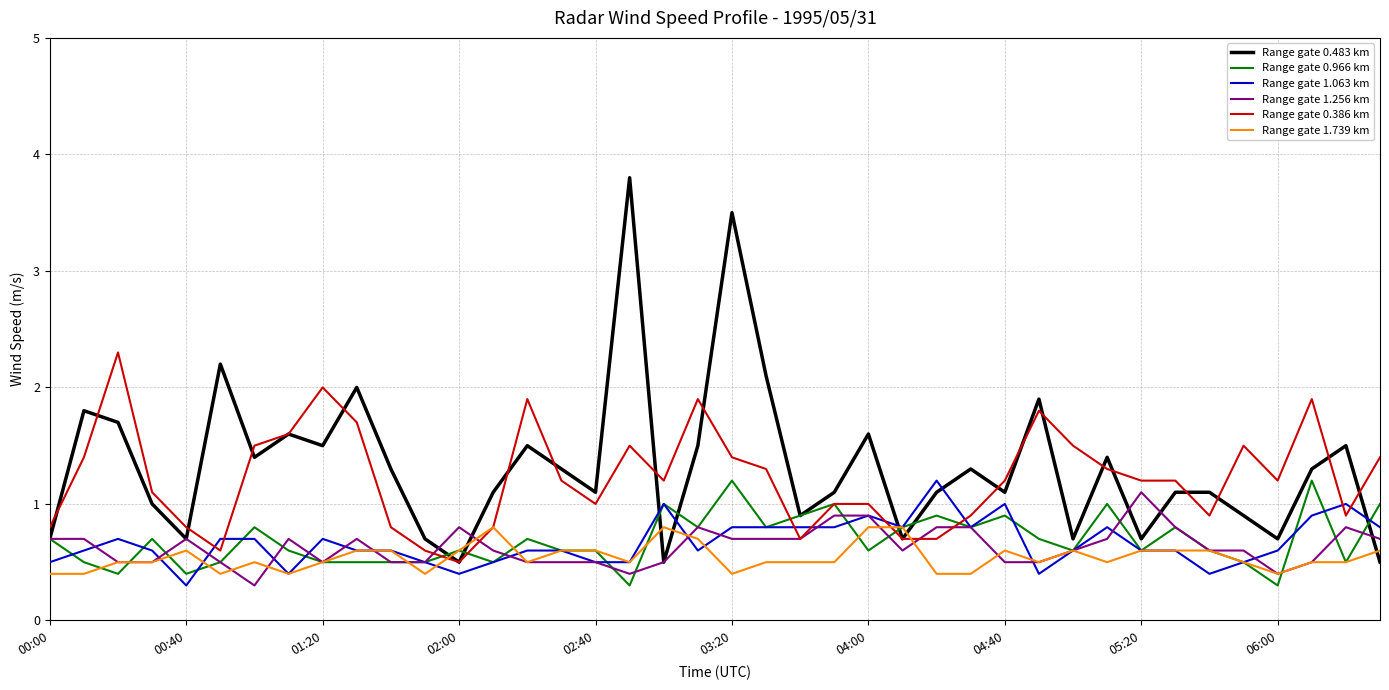

What is the smallest value displayed?

0.3